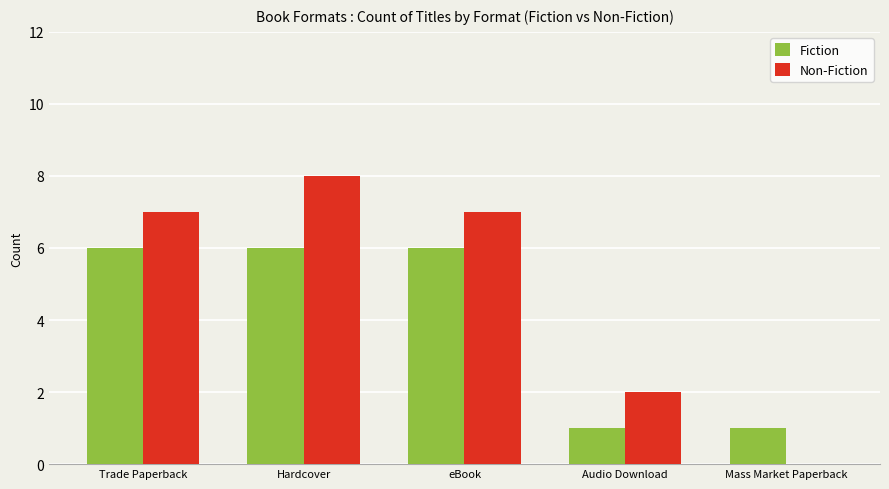

Read the Fiction value at Trade Paperback.

6